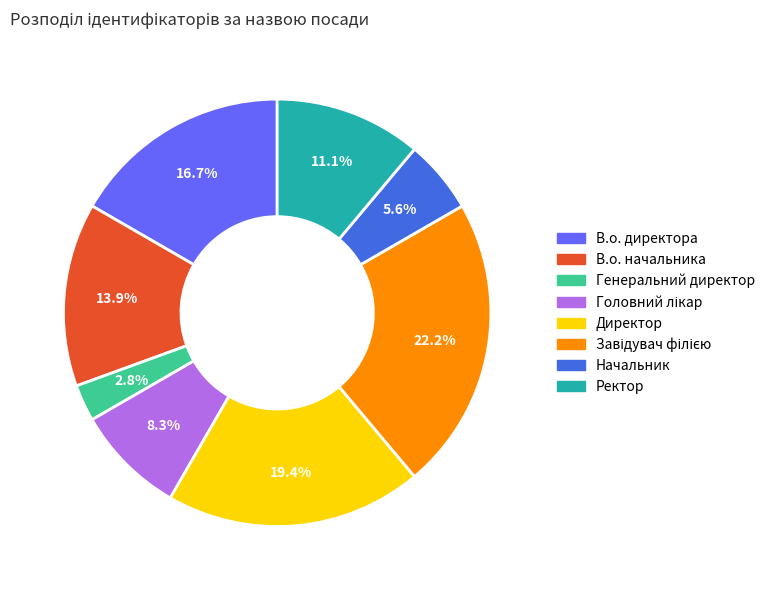

The Генеральний директор slice represents 3% of the pie. True or false?

True